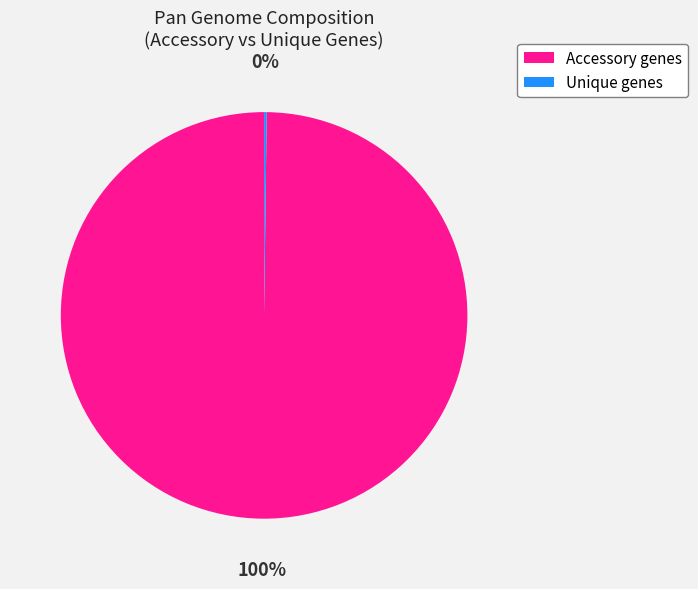

To the nearest percent, what percentage of the pie is Accessory genes?

100%